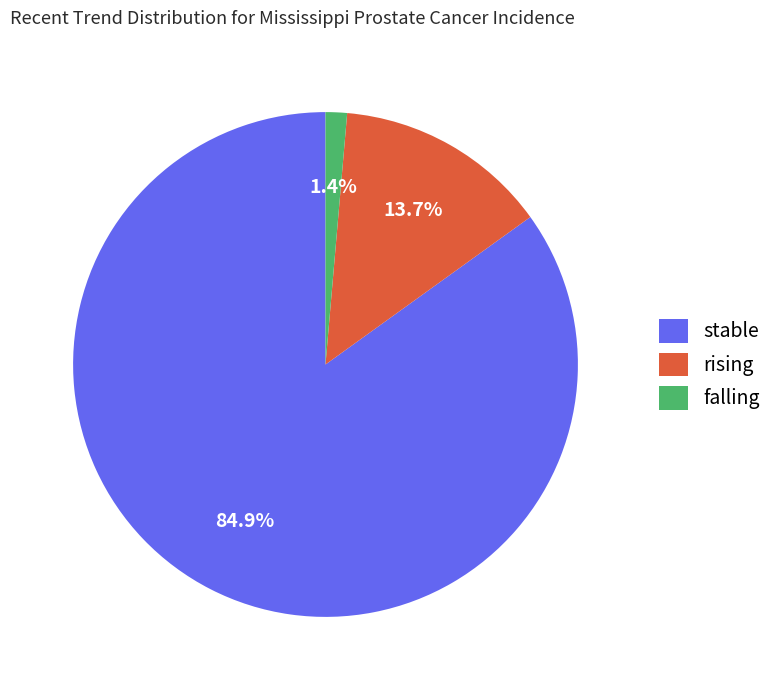

Rank the categories by value from highest to lowest.

stable, rising, falling